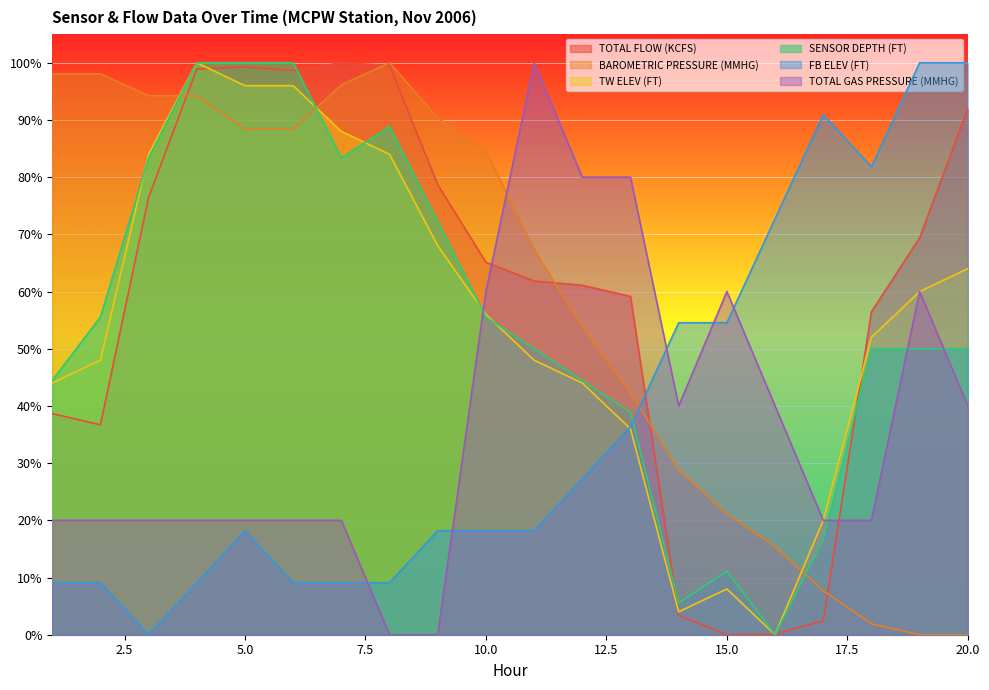

Reading left to right, extract all data points from this chart.

TOTAL FLOW (KCFS): 1=0.4	2=0.4	3=0.8	4=1.0	5=1.0	6=1.0	7=1.0	8=1.0	9=0.8	10=0.7	11=0.6	12=0.6	13=0.6	14=0.0	15=0.0	16=0.0	17=0.0	18=0.6	19=0.7	20=0.9
BAROMETRIC PRESSURE (MMHG): 1=1.0	2=1.0	3=0.9	4=0.9	5=0.9	6=0.9	7=1.0	8=1.0	9=0.9	10=0.8	11=0.7	12=0.5	13=0.4	14=0.3	15=0.2	16=0.2	17=0.1	18=0.0	19=0.0	20=0.0
TW ELEV (FT): 1=0.4	2=0.5	3=0.8	4=1.0	5=1.0	6=1.0	7=0.9	8=0.8	9=0.7	10=0.6	11=0.5	12=0.4	13=0.4	14=0.0	15=0.1	16=0.0	17=0.2	18=0.5	19=0.6	20=0.6
SENSOR DEPTH (FT): 1=0.4	2=0.6	3=0.8	4=1.0	5=1.0	6=1.0	7=0.8	8=0.9	9=0.7	10=0.6	11=0.5	12=0.4	13=0.4	14=0.1	15=0.1	16=0.0	17=0.2	18=0.5	19=0.5	20=0.5
FB ELEV (FT): 1=0.1	2=0.1	3=0.0	4=0.1	5=0.2	6=0.1	7=0.1	8=0.1	9=0.2	10=0.2	11=0.2	12=0.3	13=0.4	14=0.5	15=0.5	16=0.7	17=0.9	18=0.8	19=1.0	20=1.0
TOTAL GAS PRESSURE (MMHG): 1=0.2	2=0.2	3=0.2	4=0.2	5=0.2	6=0.2	7=0.2	8=0.0	9=0.0	10=0.6	11=1.0	12=0.8	13=0.8	14=0.4	15=0.6	16=0.4	17=0.2	18=0.2	19=0.6	20=0.4